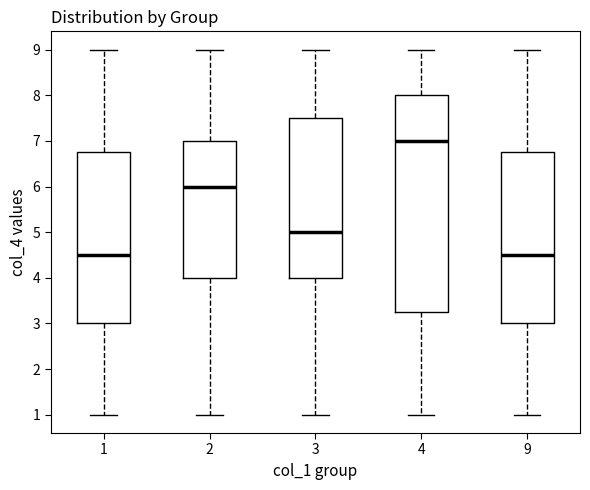

Reading left to right, read every box against the y-axis: the position of its median line, the range the box covers, and the ends of its whiskers. The values are not printed on the chart, so give them approximately, as read against the axis.

1: median 4.5, box 3.0 to 6.8, whiskers 1.0 to 9.0
2: median 6.0, box 4.0 to 7.0, whiskers 1.0 to 9.0
3: median 5.0, box 4.0 to 7.5, whiskers 1.0 to 9.0
4: median 7.0, box 3.3 to 8.0, whiskers 1.0 to 9.0
9: median 4.5, box 3.0 to 6.8, whiskers 1.0 to 9.0